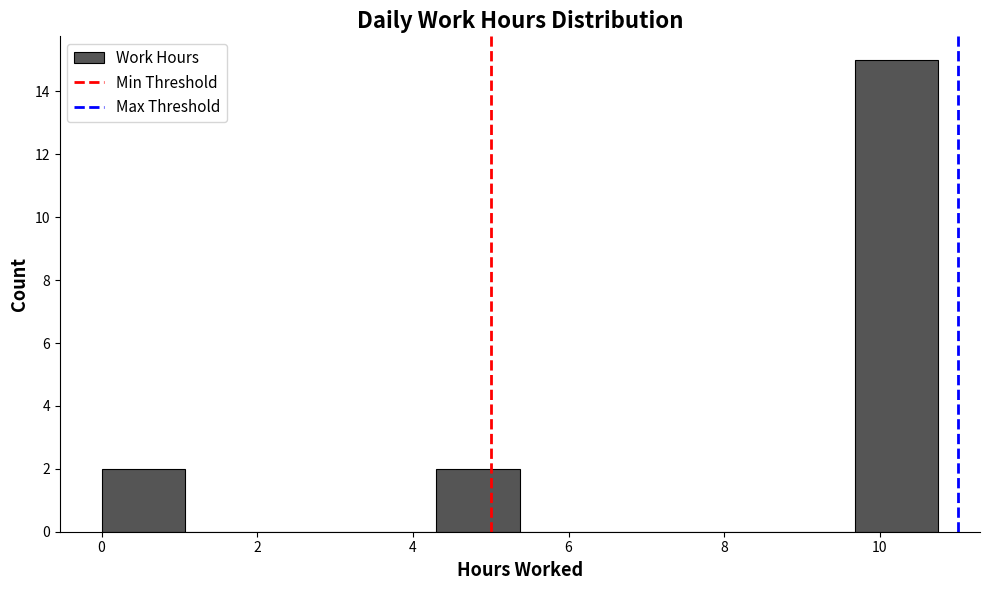

Which range on the x-axis has the tallest bar?

9.6 to 10.8